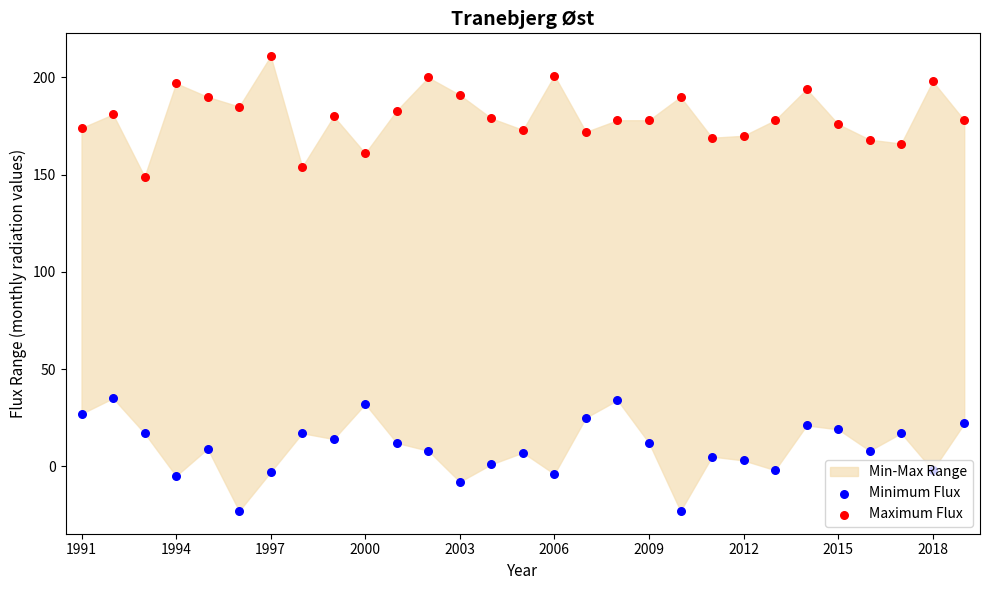

Is the value of Minimum Flux at 25 greater than the value of Maximum Flux at 10?

No